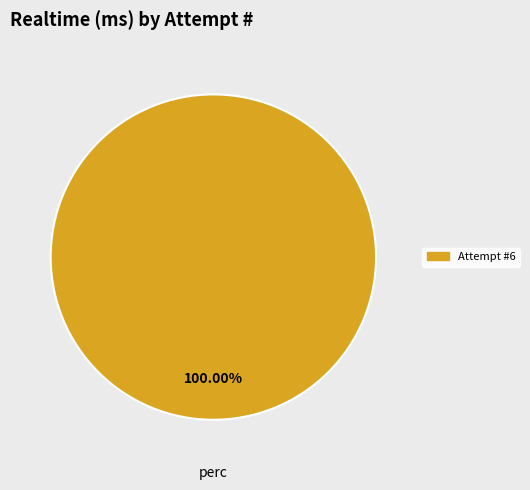

Is there a majority slice in this chart?

Yes